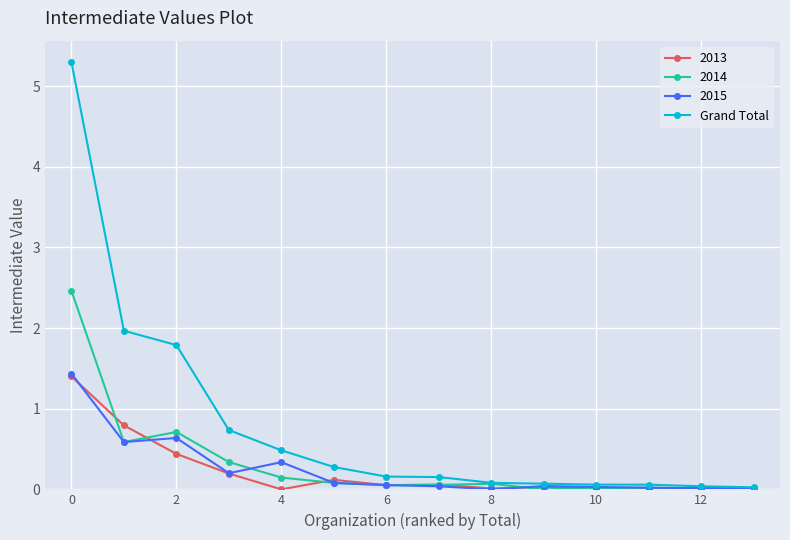

Which series has the largest range (max minus min)?

Grand Total